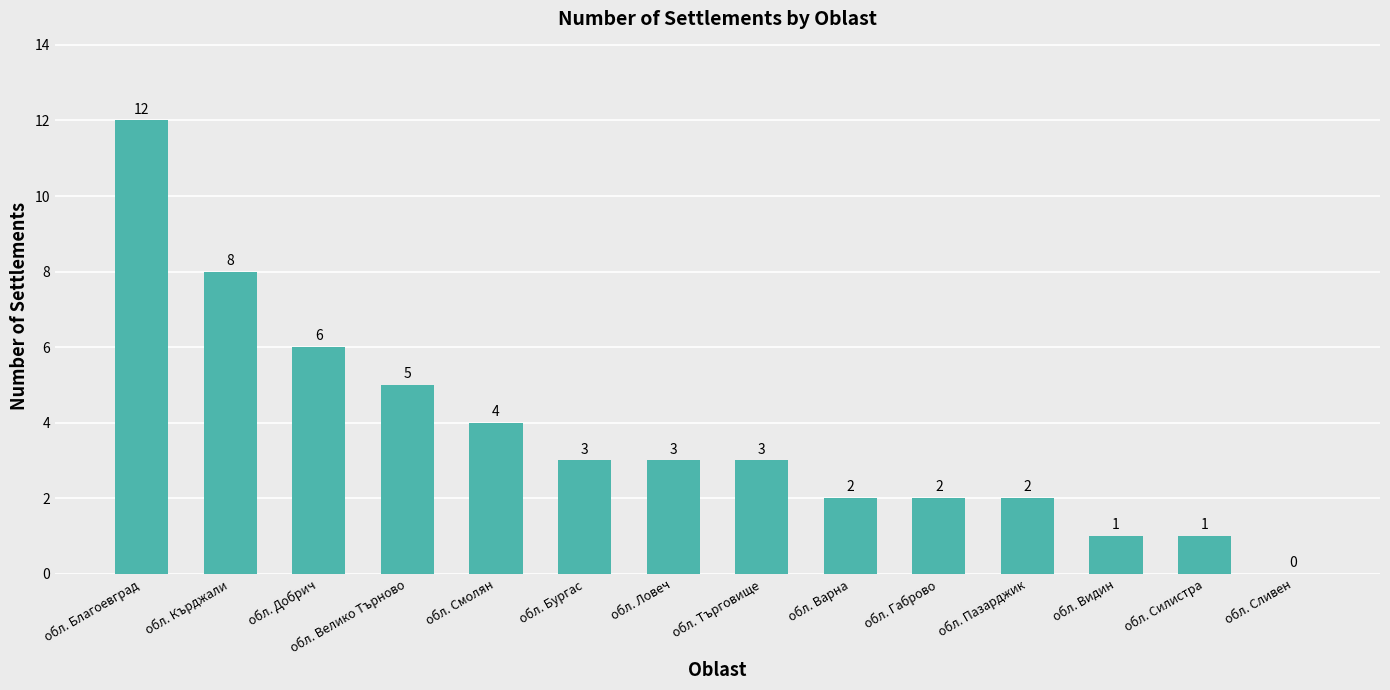

Where is the data nearest to the value 6?

обл. Добрич